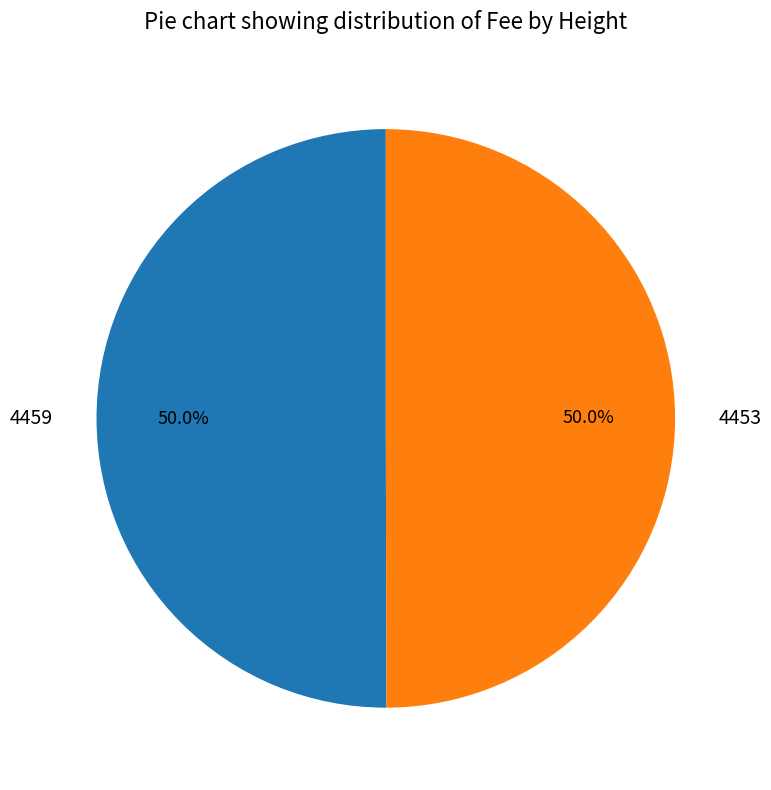

Do 4459 and 4453 together represent more than half of the pie?

Yes